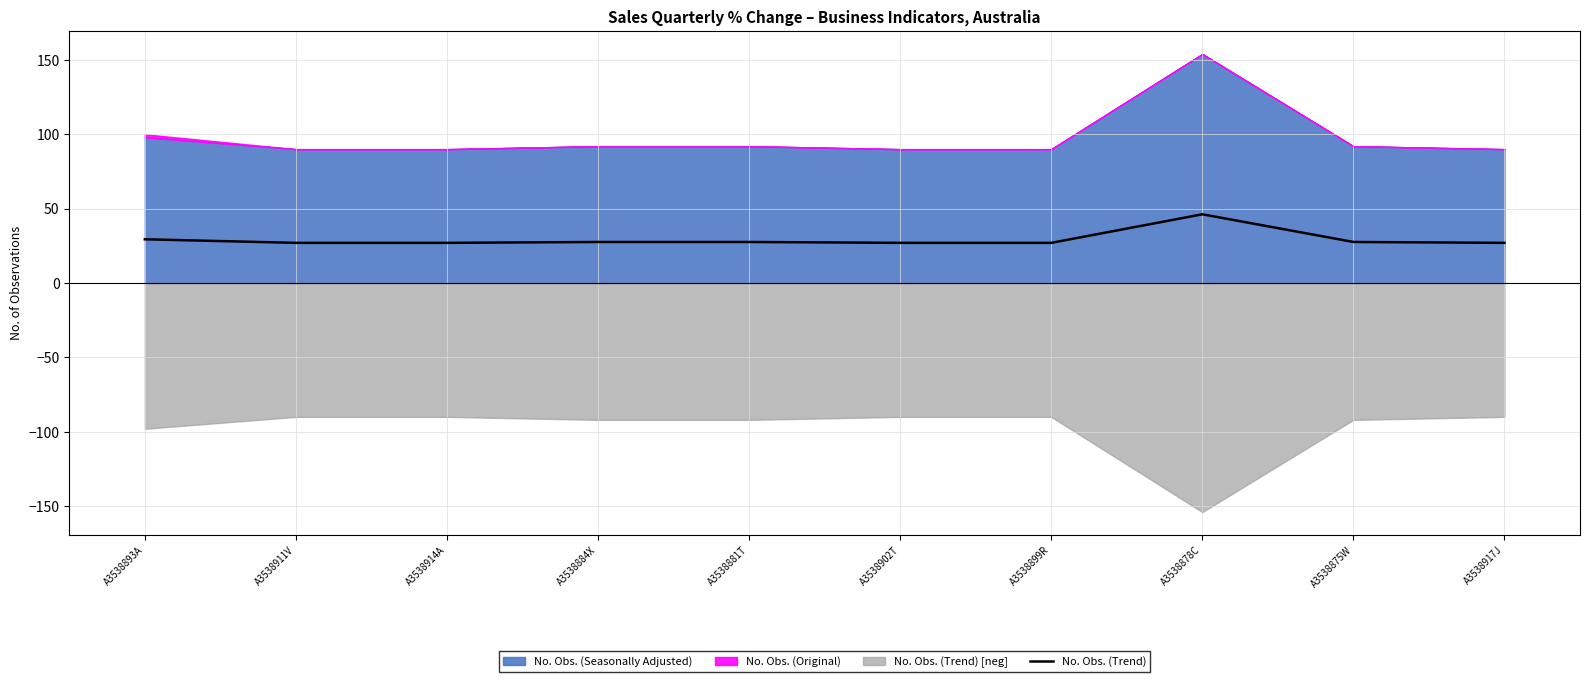

What is the sum of all values?

293.4